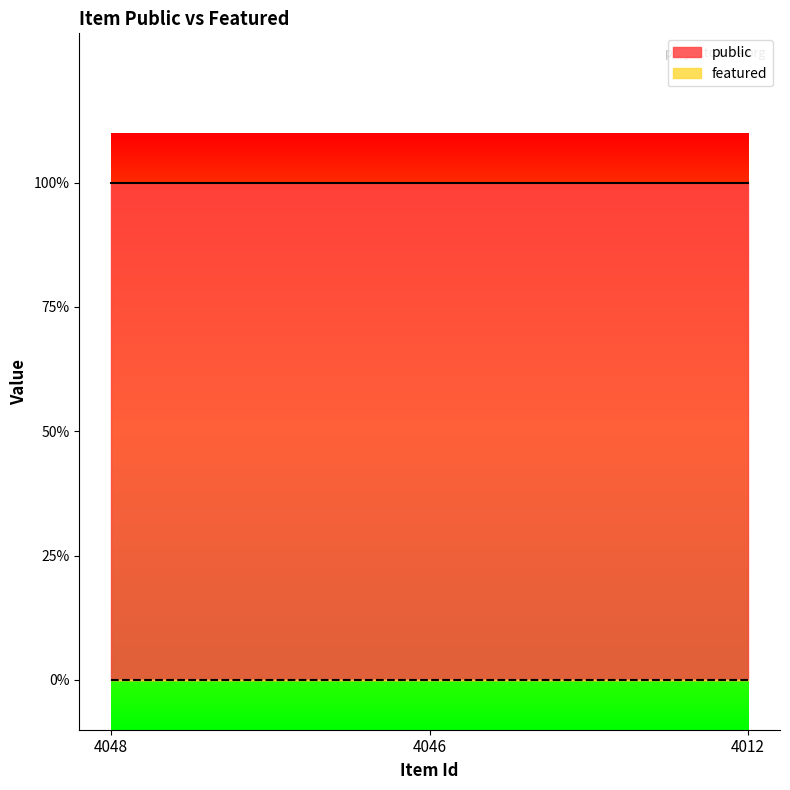

Count the number of data series in this chart.

2